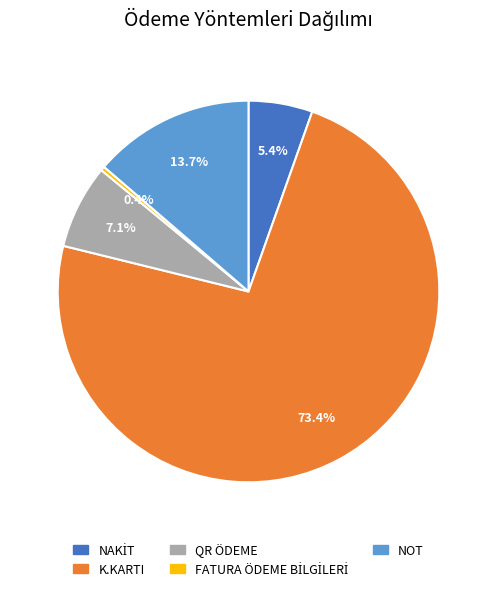

What is the largest slice in the pie chart?

K.KARTI